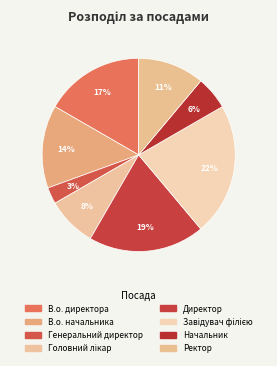

How many slices are in this pie chart?

8